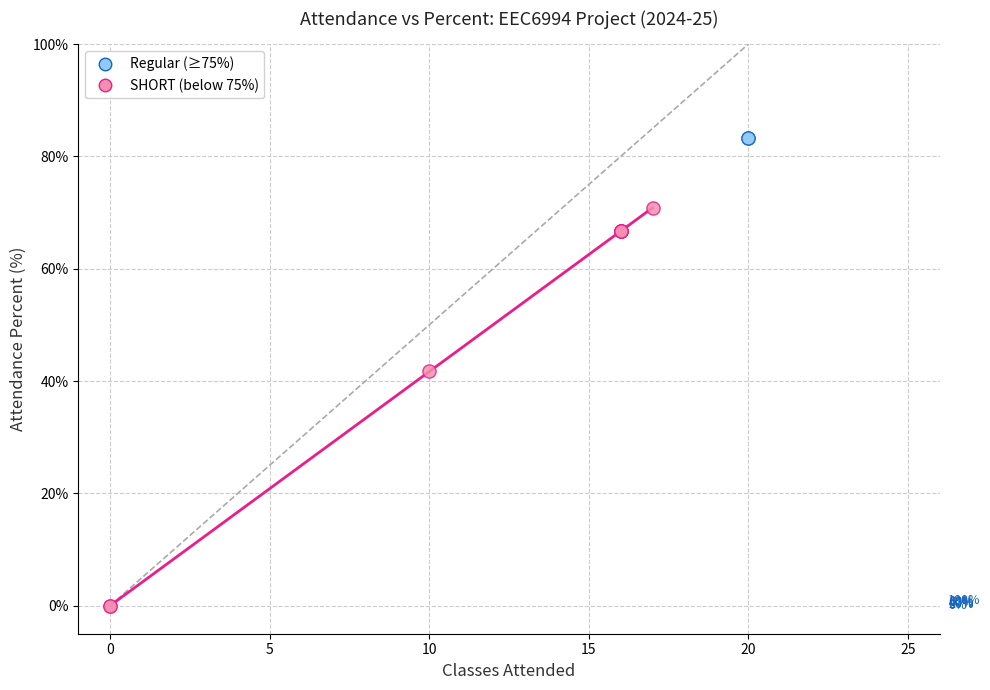

What are all the series names shown in the legend?

Regular (≥75%), SHORT (below 75%)